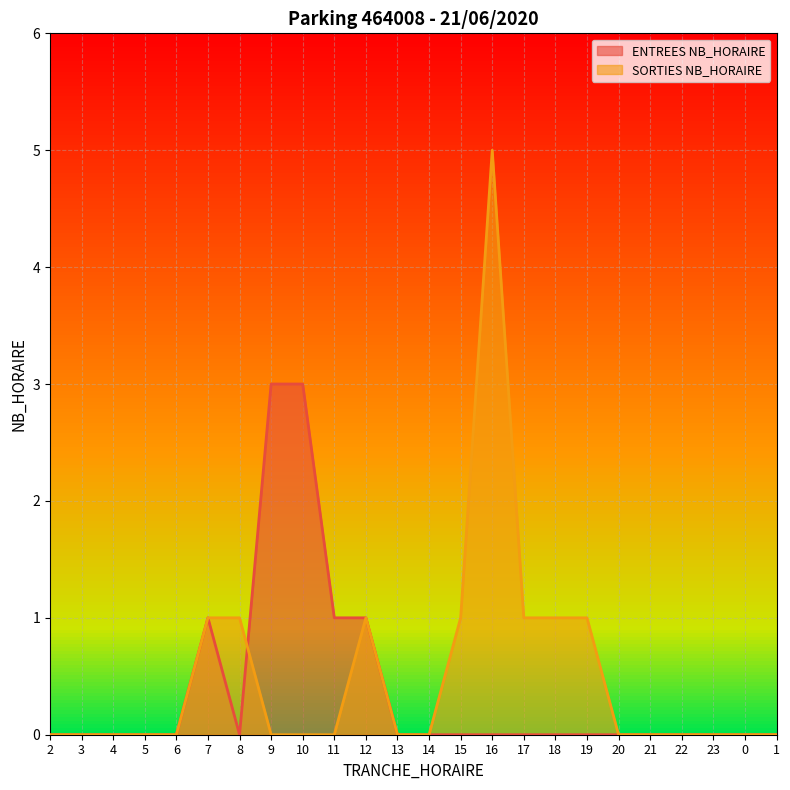

Does the chart display data point markers on the line(s)?

No